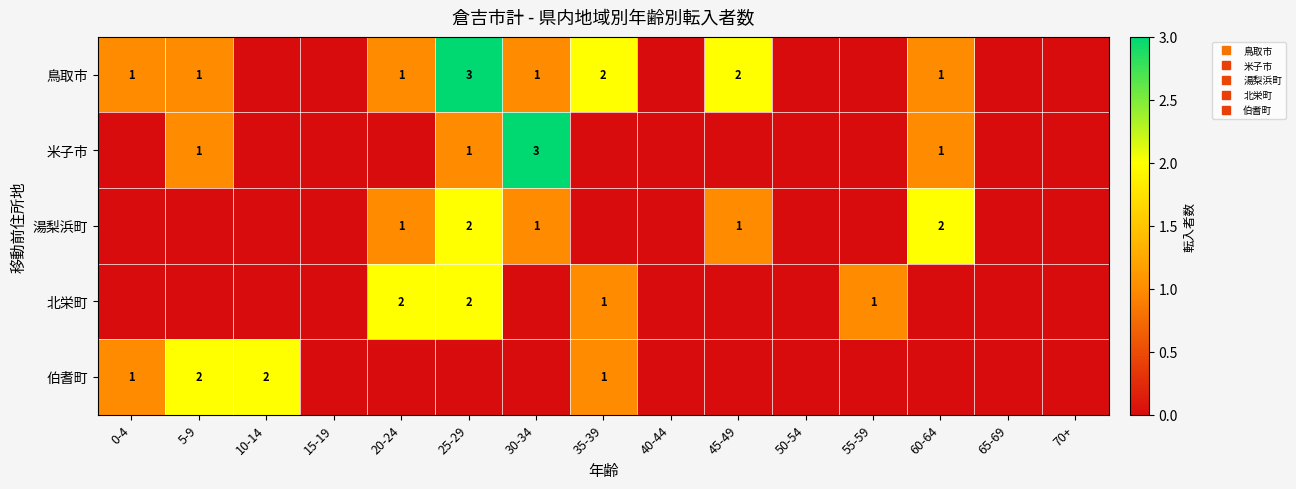

What is the difference between the maximum and minimum values in the 米子市 series?

3